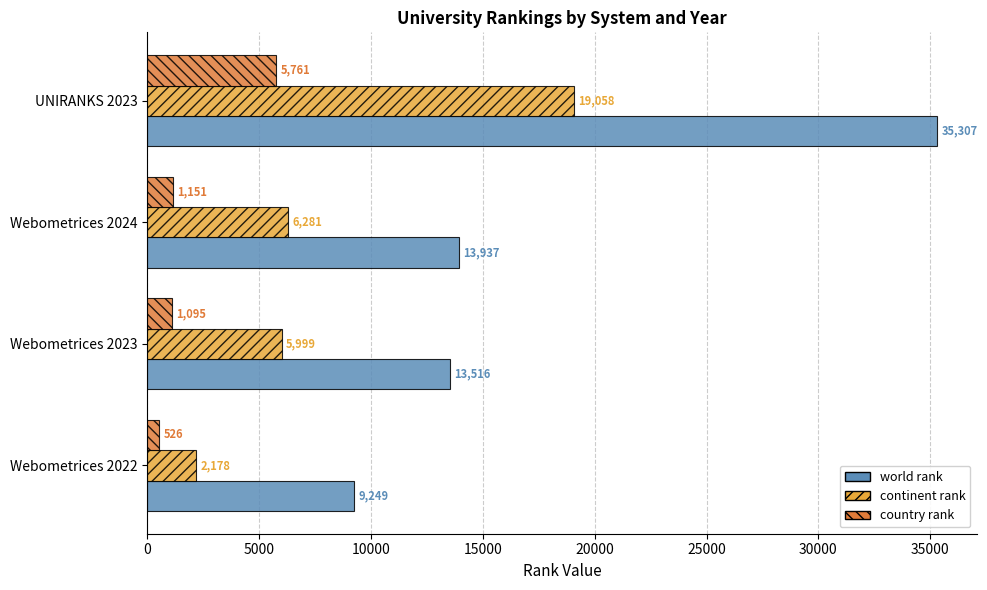

Which series has the widest spread of values?

world rank